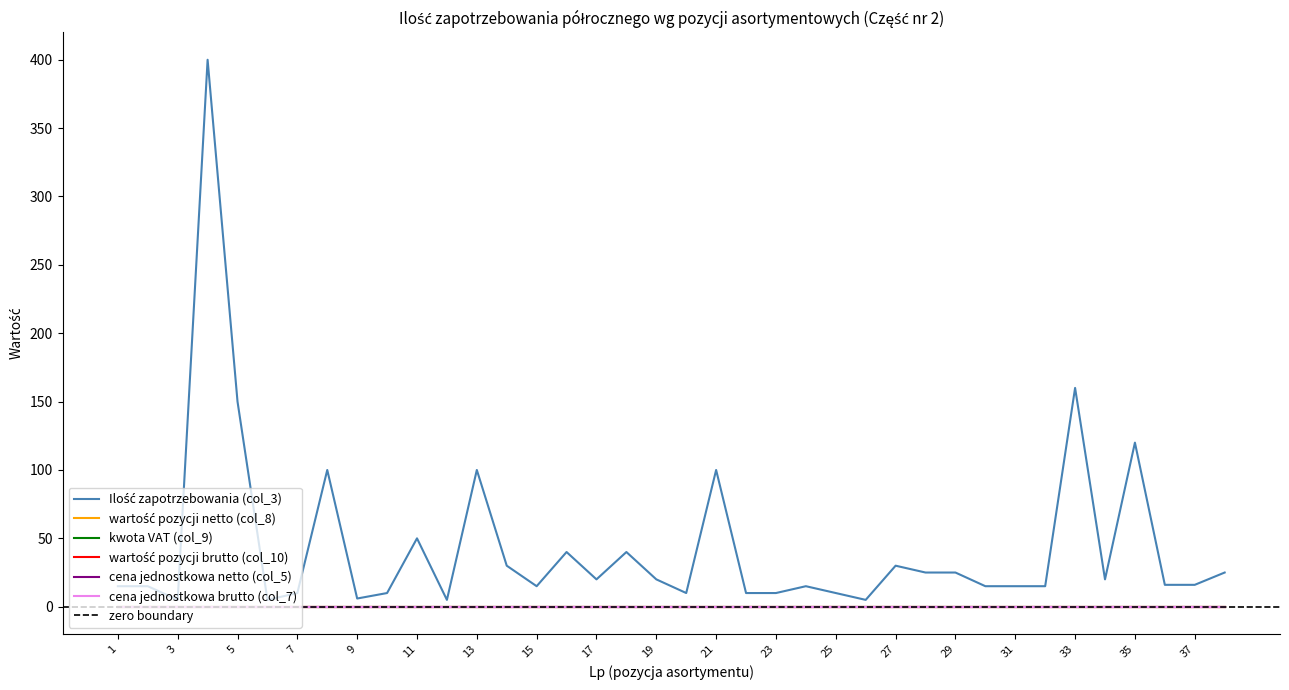

Where is the first local minimum for Ilość zapotrzebowania (col_3)?

3